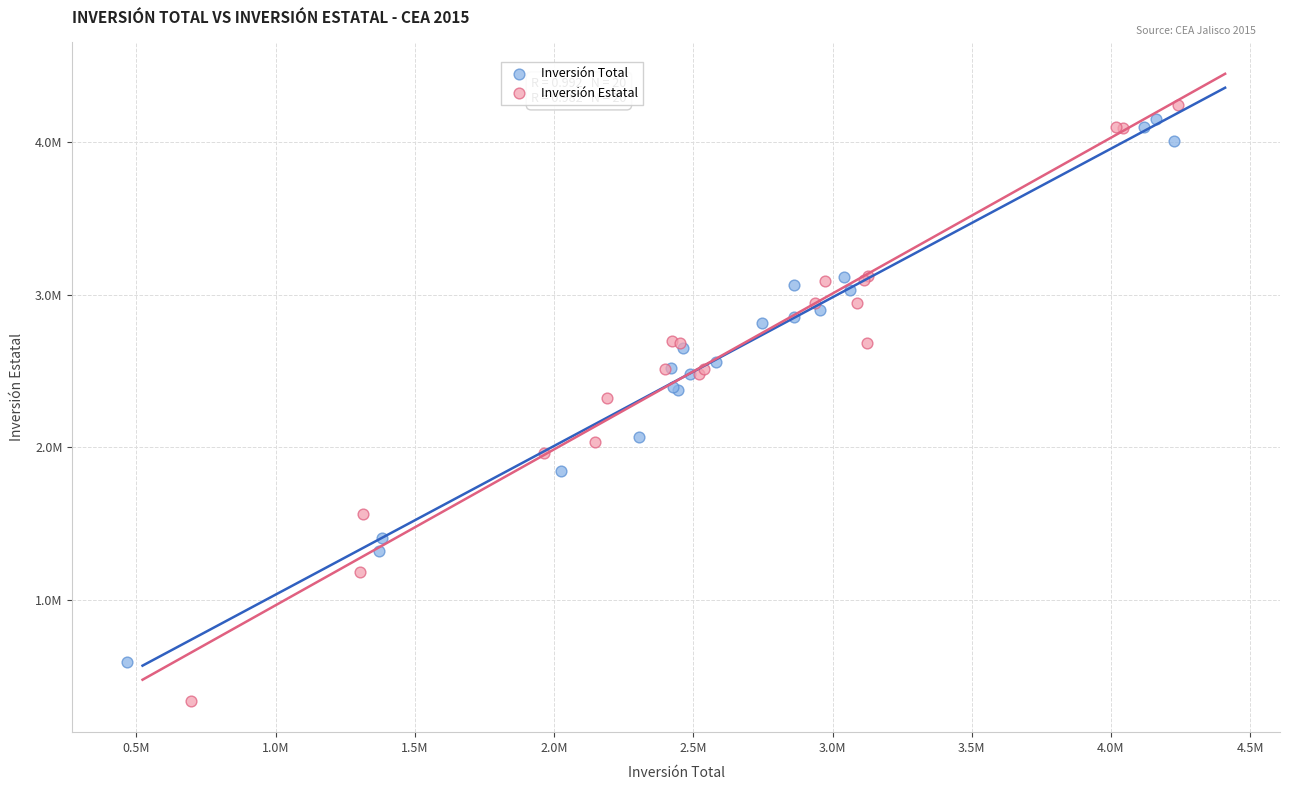

What are all the series names shown in the legend?

Inversión Total, Inversión Estatal